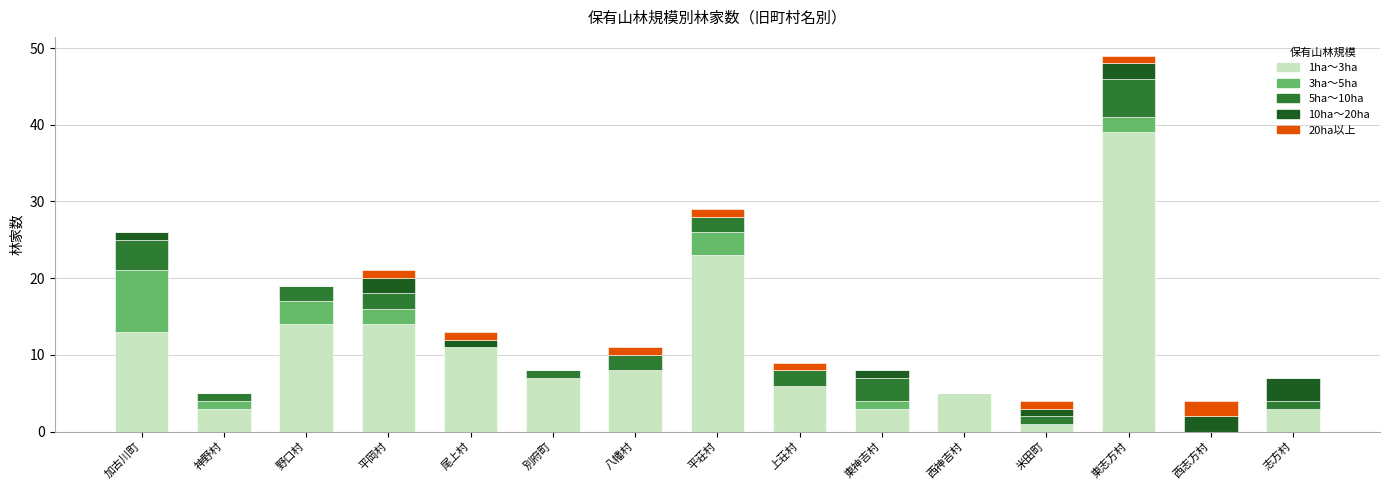

How many distinct data groups are displayed?

5